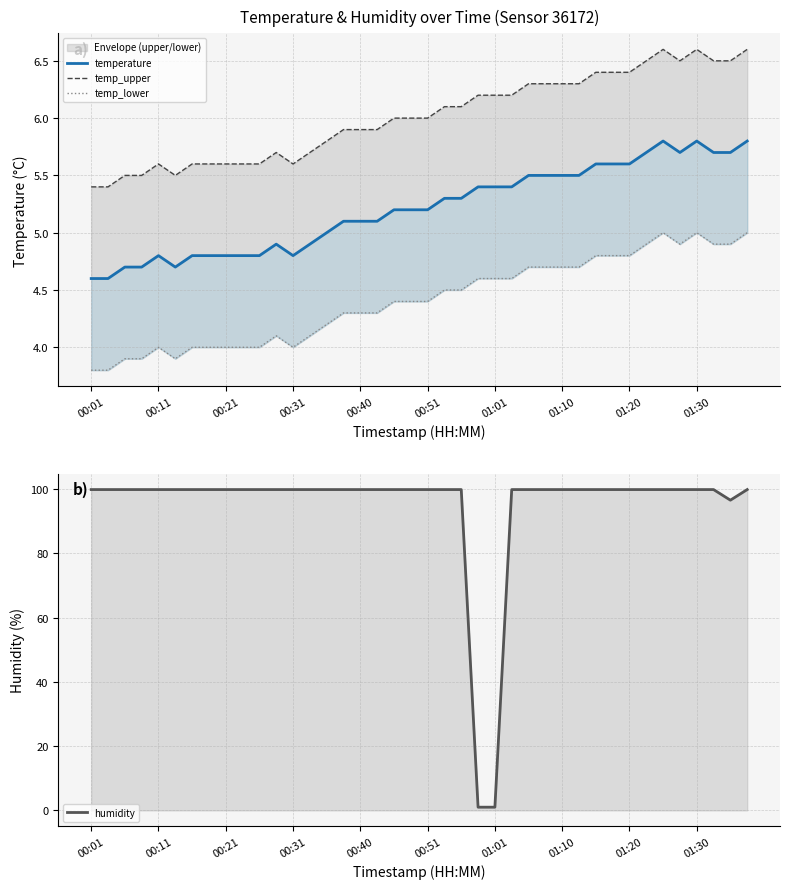

How many data points in temp_lower are less than 4?

5